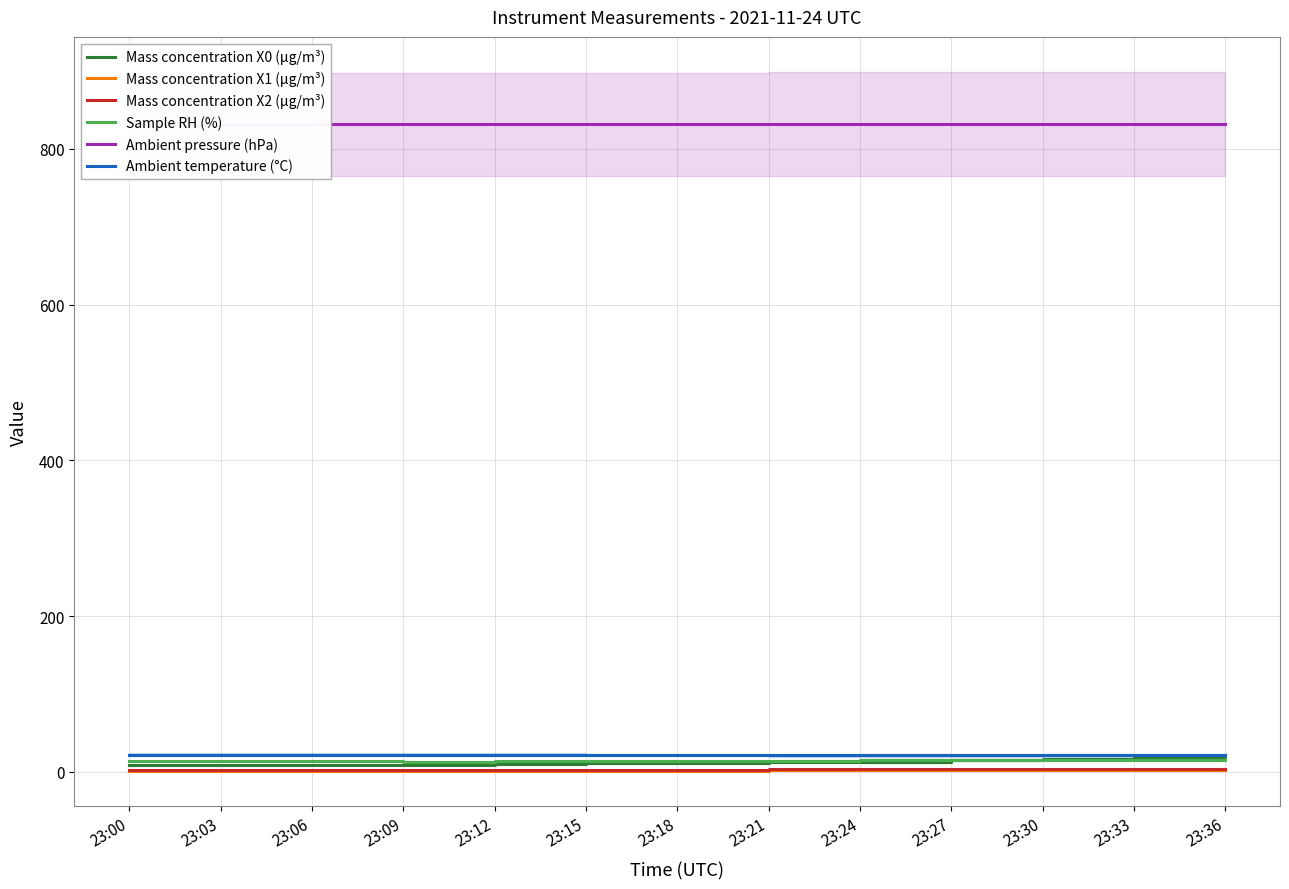

Reading left to right, extract all data points from this chart.

Mass concentration X0 (μg/m³): 23:00=8.4	23:03=8.4	23:06=8.9	23:09=9.4	23:12=9.8	23:15=10.8	23:18=11.8	23:21=13.1	23:24=12.7	23:27=15.1	23:30=16.5	23:33=18.9	23:36=21.1
Mass concentration X1 (μg/m³): 23:00=1.0	23:03=1.0	23:06=1.0	23:09=1.1	23:12=1.1	23:15=1.3	23:18=1.5	23:21=1.7	23:24=1.9	23:27=2.0	23:30=2.2	23:33=2.3	23:36=2.4
Mass concentration X2 (μg/m³): 23:00=2.0	23:03=2.1	23:06=2.2	23:09=2.2	23:12=2.2	23:15=2.5	23:18=2.7	23:21=3.2	23:24=3.4	23:27=3.5	23:30=3.5	23:33=3.5	23:36=3.6
Sample RH (%): 23:00=13.4	23:03=13.4	23:06=13.3	23:09=13.2	23:12=13.6	23:15=14.0	23:18=14.2	23:21=14.4	23:24=14.8	23:27=14.9	23:30=15.1	23:33=15.2	23:36=15.1
Ambient pressure (hPa): 23:00=831.2	23:03=831.2	23:06=831.3	23:09=831.4	23:12=831.5	23:15=831.4	23:18=831.5	23:21=831.6	23:24=831.7	23:27=832.0	23:30=832.1	23:33=832.2	23:36=832.3
Ambient temperature (°C): 23:00=22.1	23:03=22.1	23:06=22.0	23:09=22.0	23:12=21.9	23:15=21.8	23:18=21.6	23:21=21.4	23:24=21.2	23:27=21.3	23:30=21.4	23:33=21.4	23:36=21.4